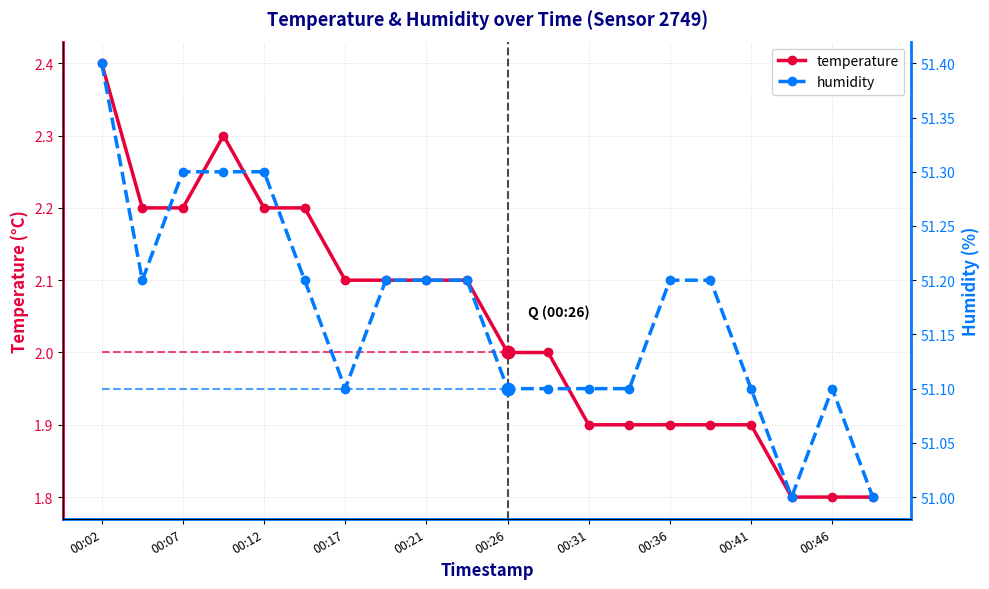

Which has a higher value, 00:36 or 00:46?

00:36